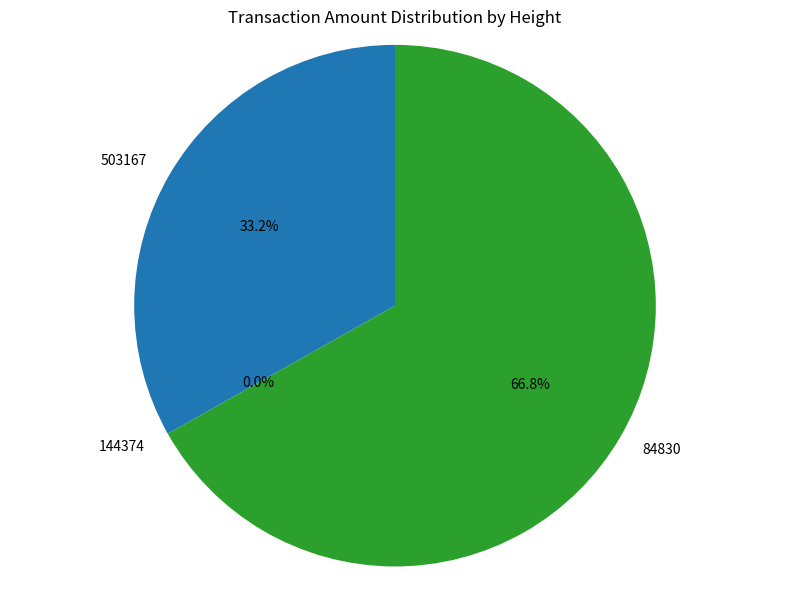

True or false: 144374 accounts for 0% of the total.

True